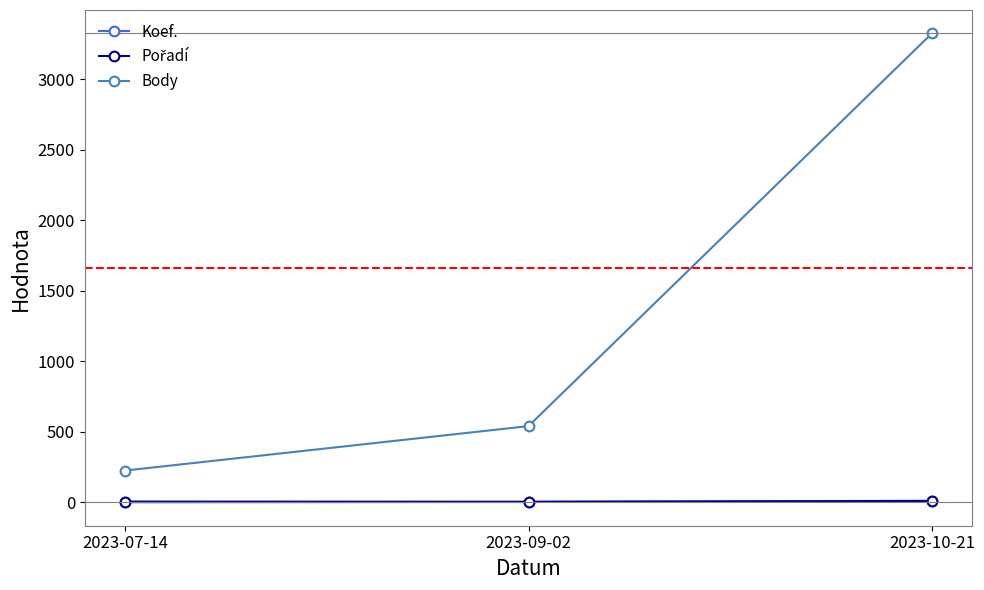

Which category has the highest value in the Body series?

2023-10-21